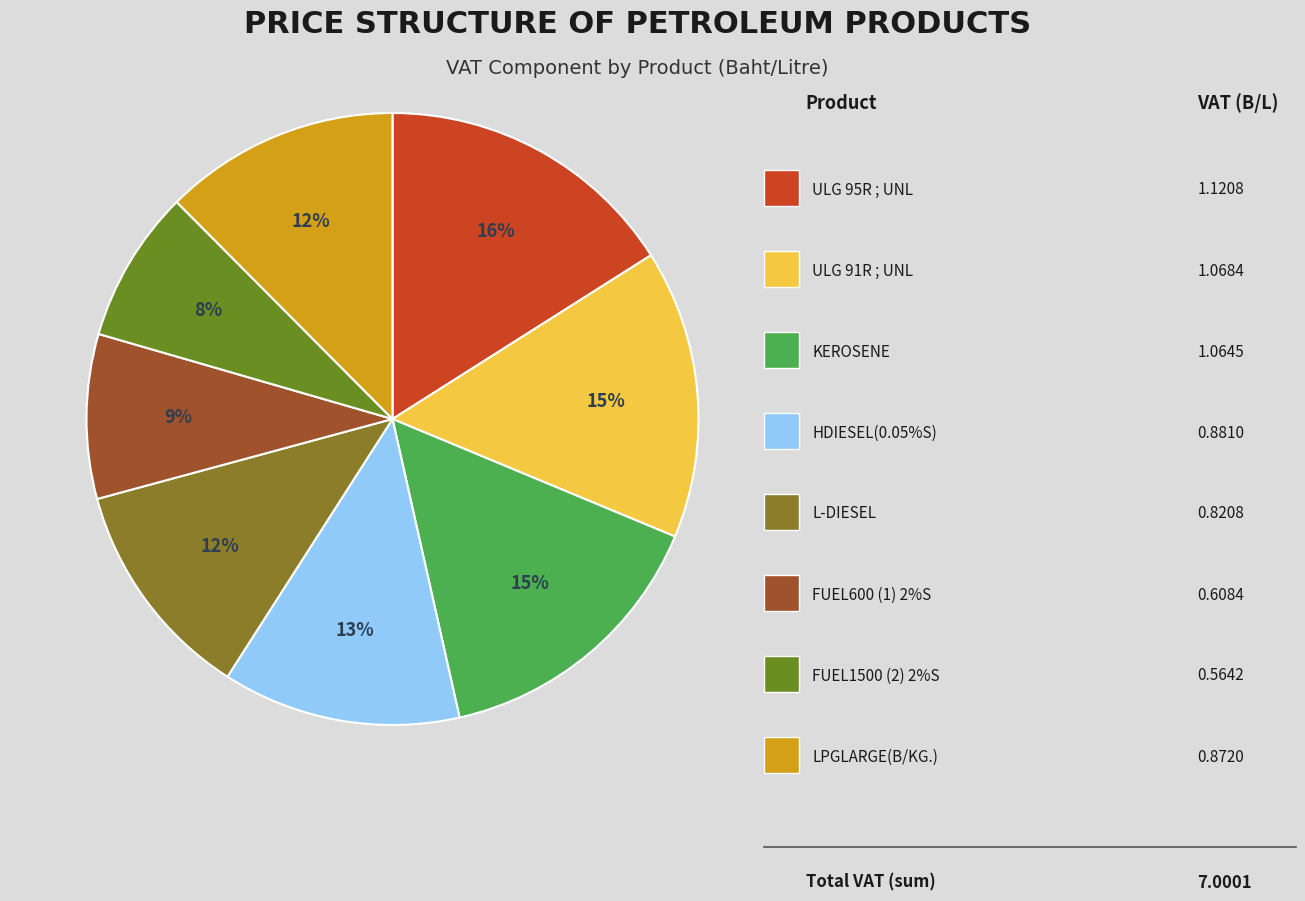

How many slices are in this pie chart?

8